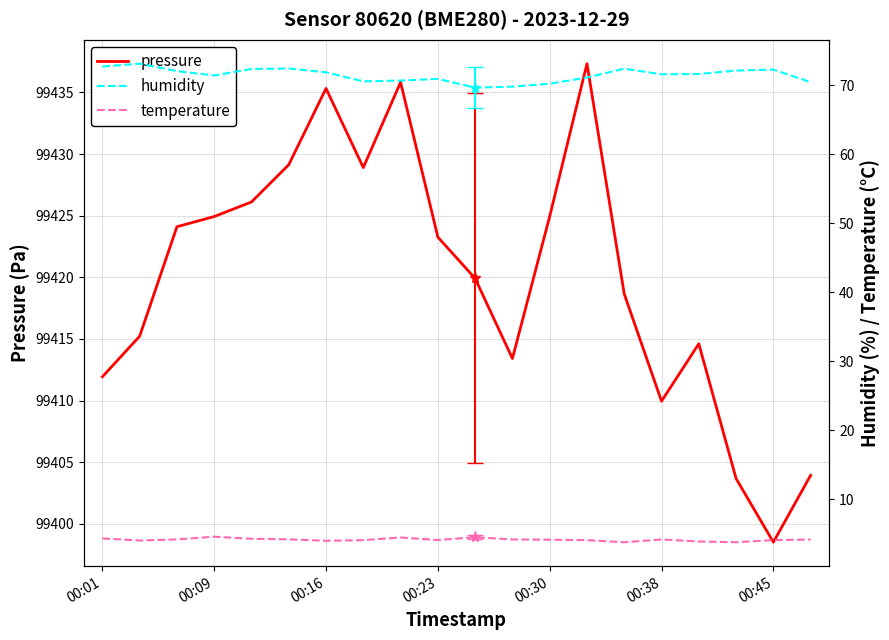

True or false: pressure and temperature cross at least once.

False